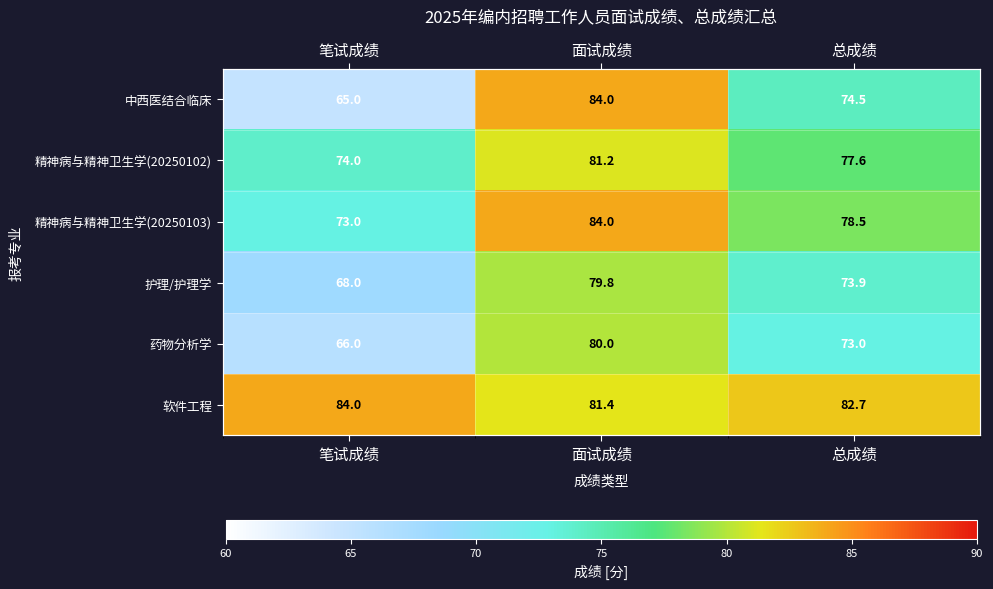

What is the smallest value displayed?

65.0